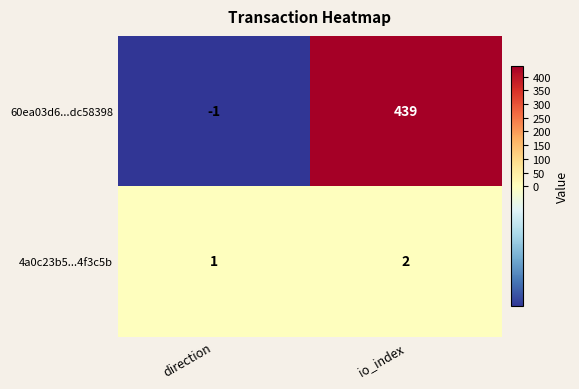

Count the number of categories in the chart.

2